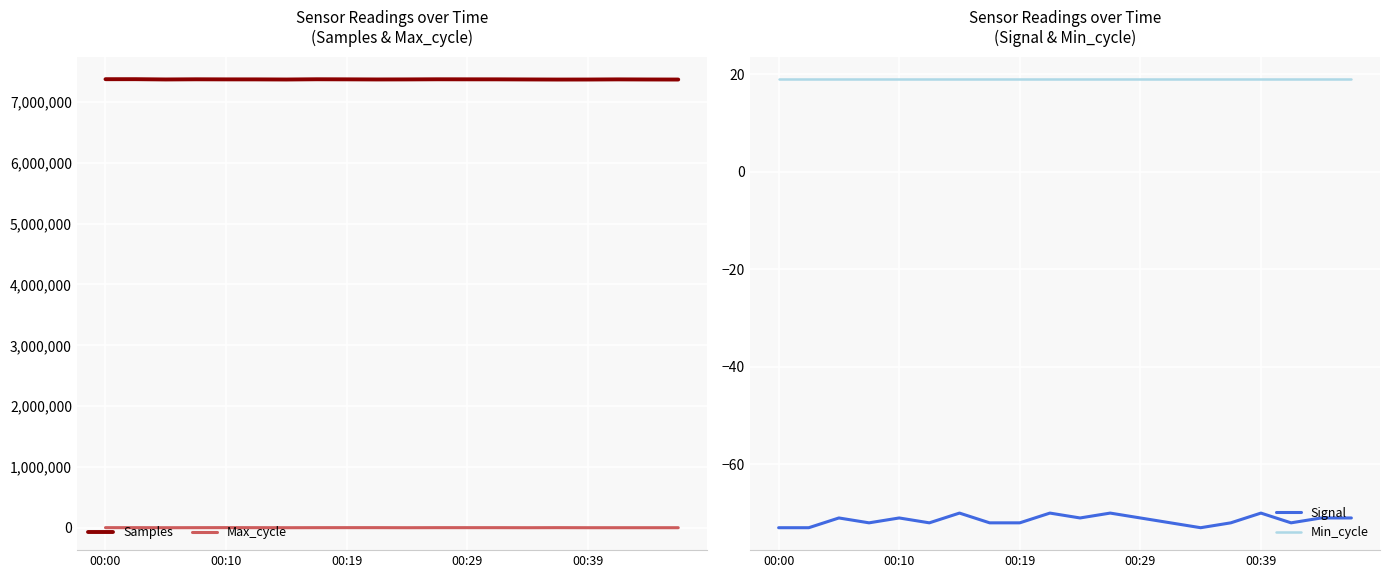

True or false: Min_cycle and Signal cross at least once.

False